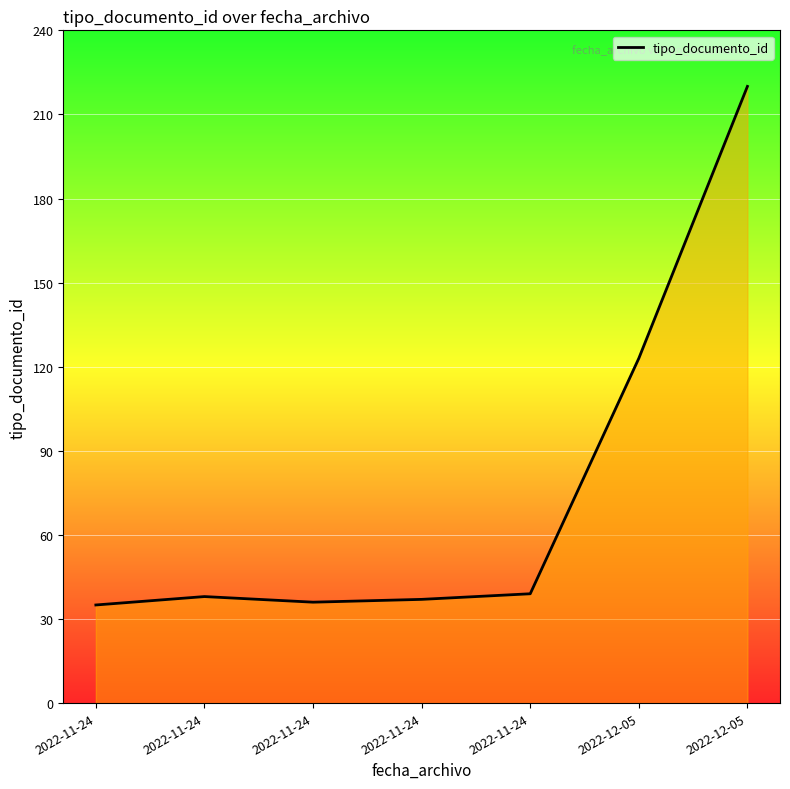

Count the number of data series in this chart.

1